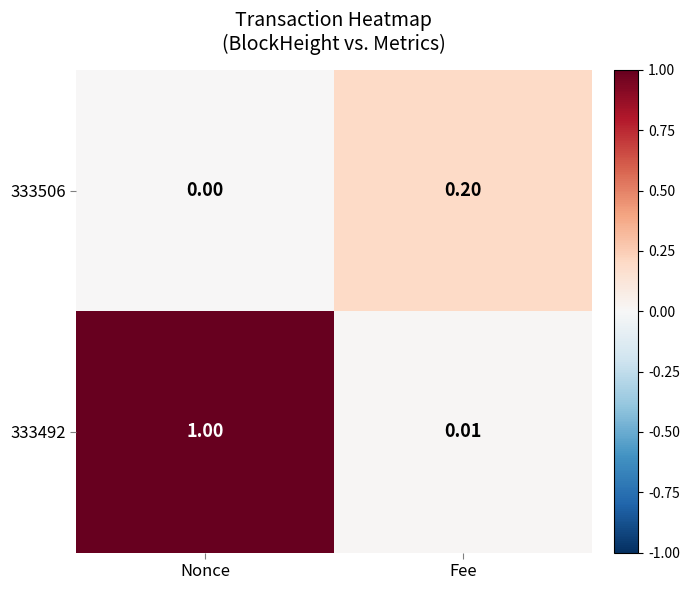

At which label is 333506 closest to 0?

Nonce